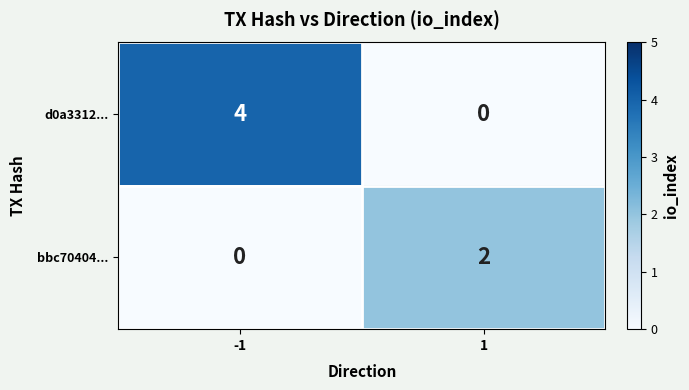

Rank the series at -1 from lowest to highest value.

bbc70404..., d0a3312...